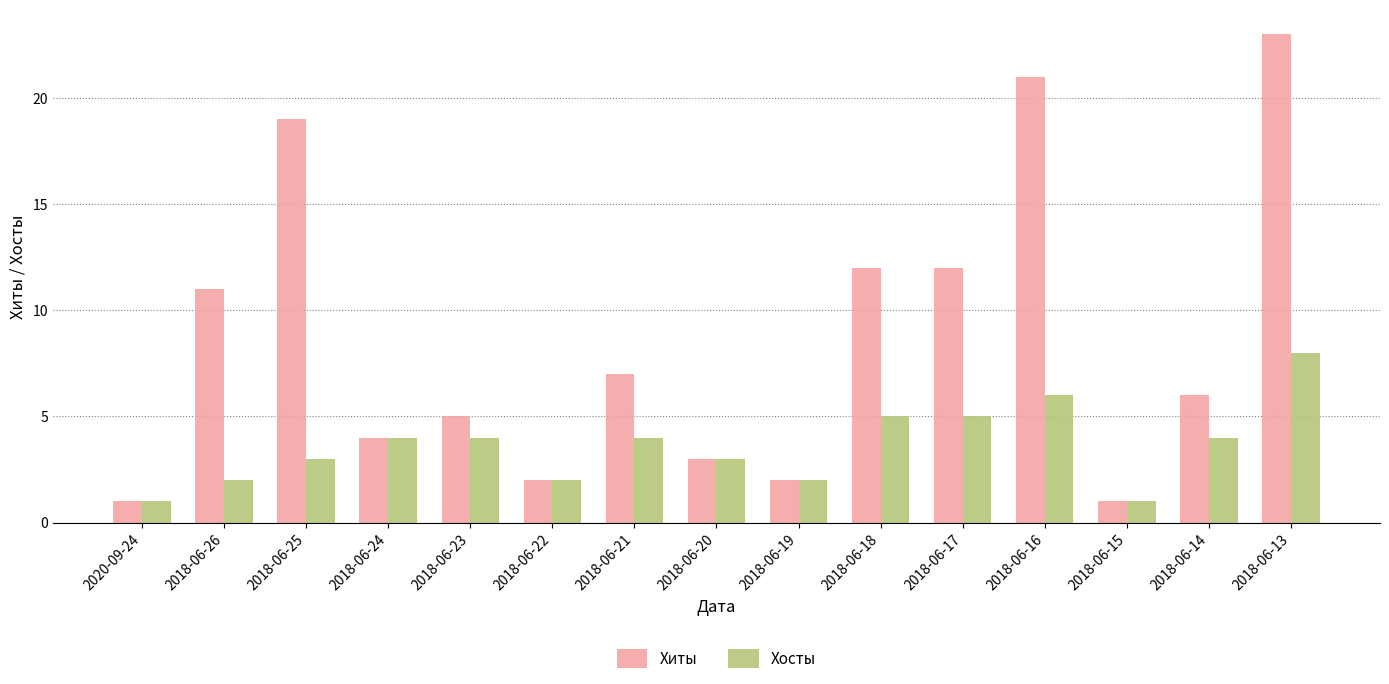

The value of Хиты at 2018-06-21 is 10. True or false?

False